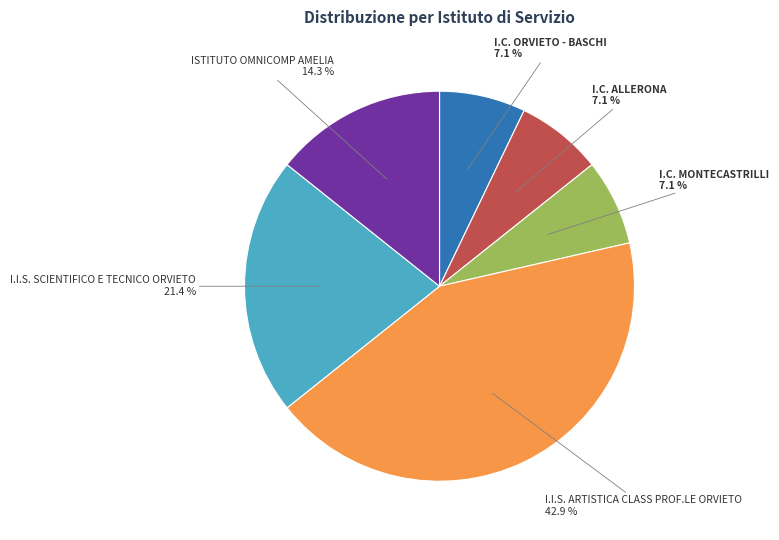

To the nearest percent, what is the combined percentage of I.I.S. ARTISTICA CLASS PROF.LE ORVIETO and I.C. ORVIETO - BASCHI?

50%